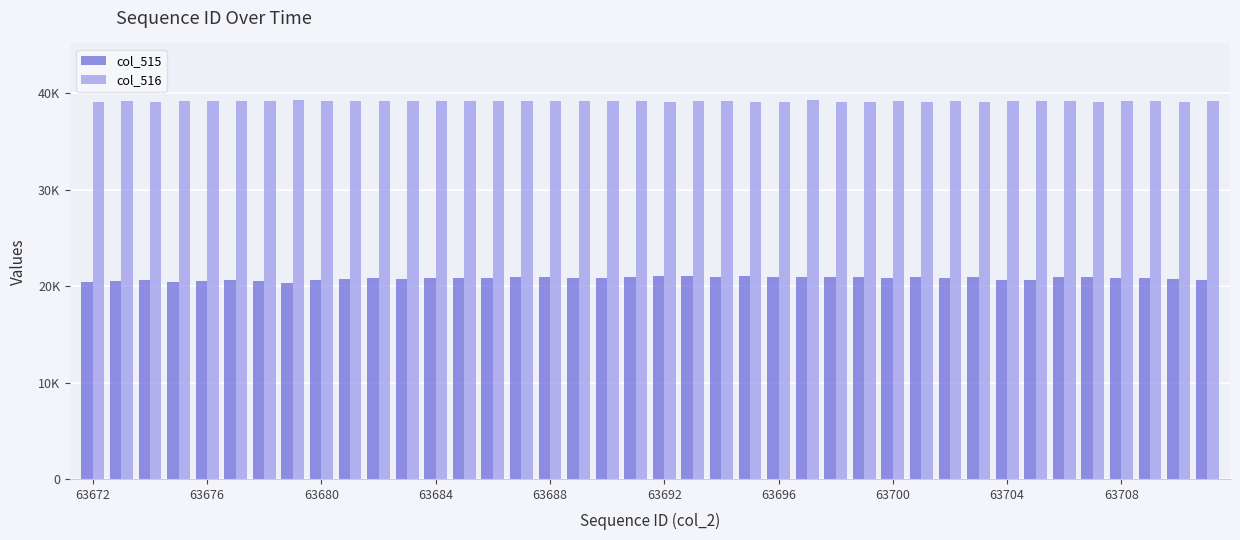

Are the bars horizontal?

No